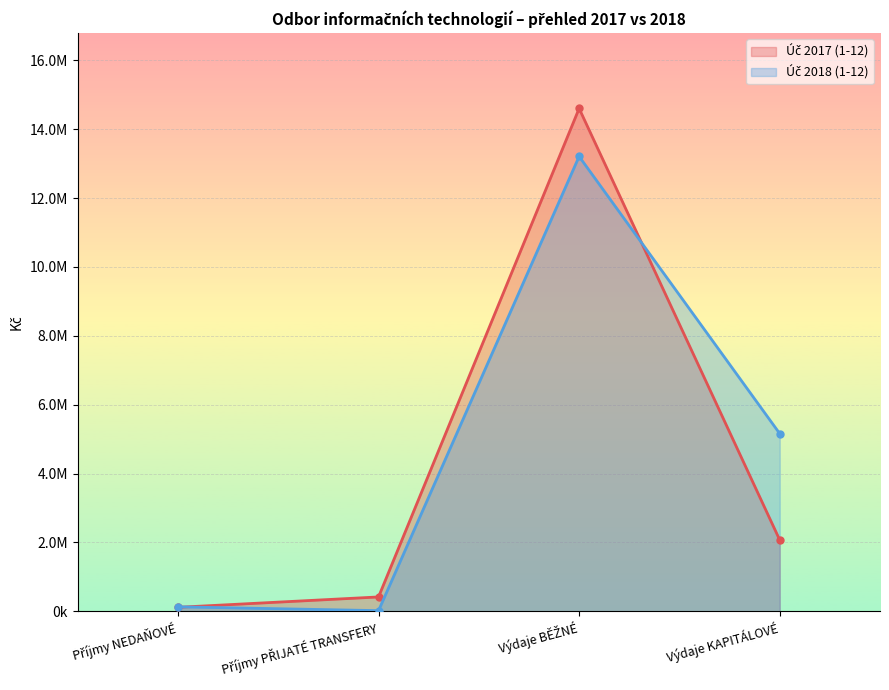

Which category has the lowest value across all series?

Příjmy PŘIJATÉ TRANSFERY